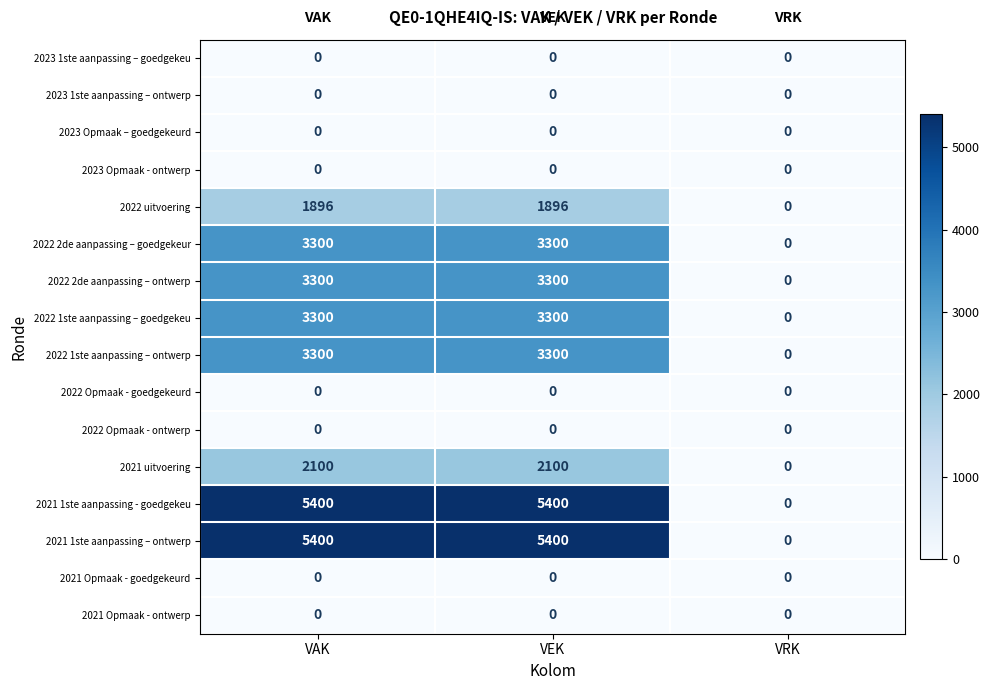

What is the difference between the highest and lowest values at VAK?

5400